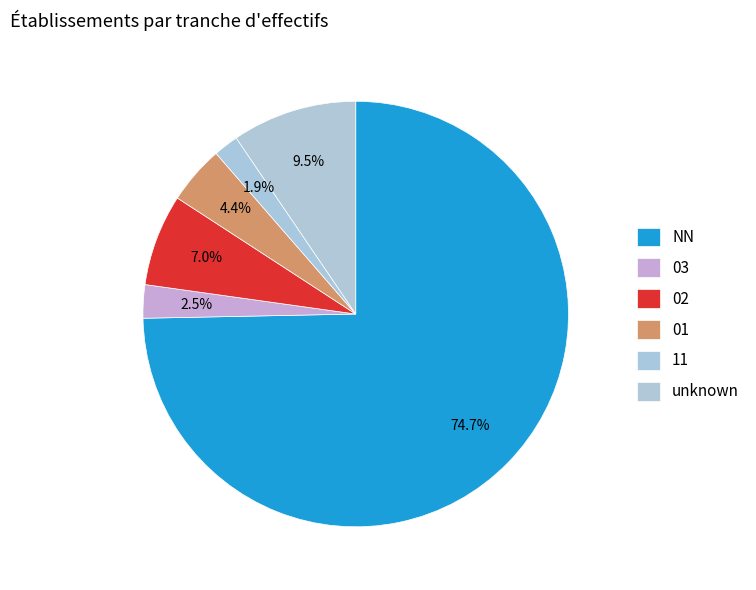

What is the largest slice in the pie chart?

NN